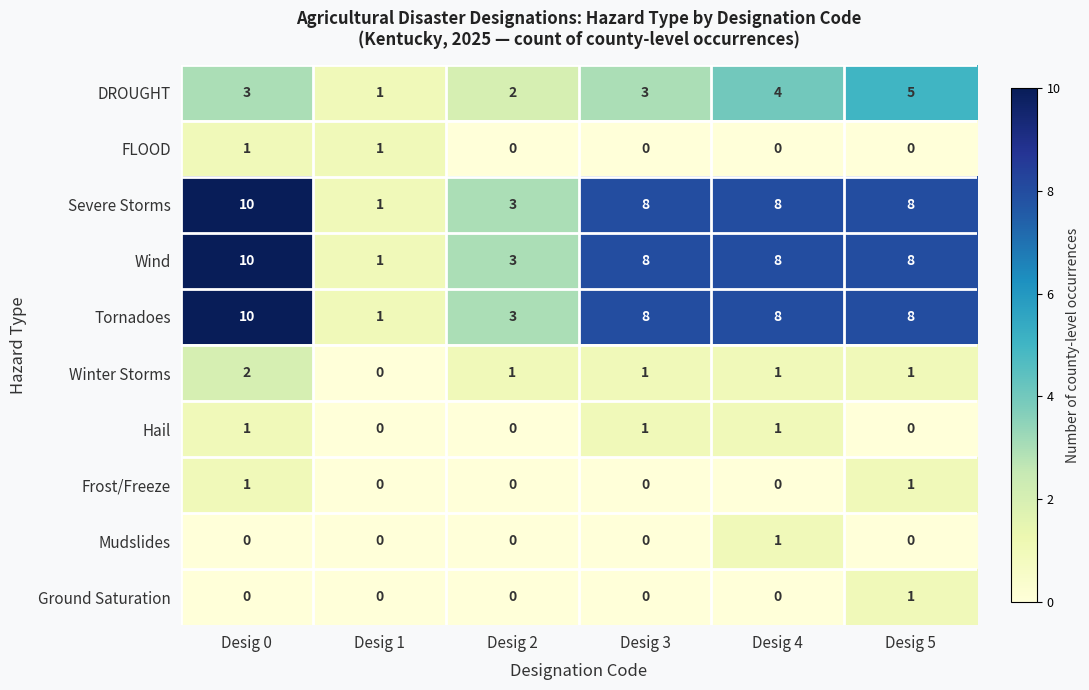

How many categories are shown in the chart?

6